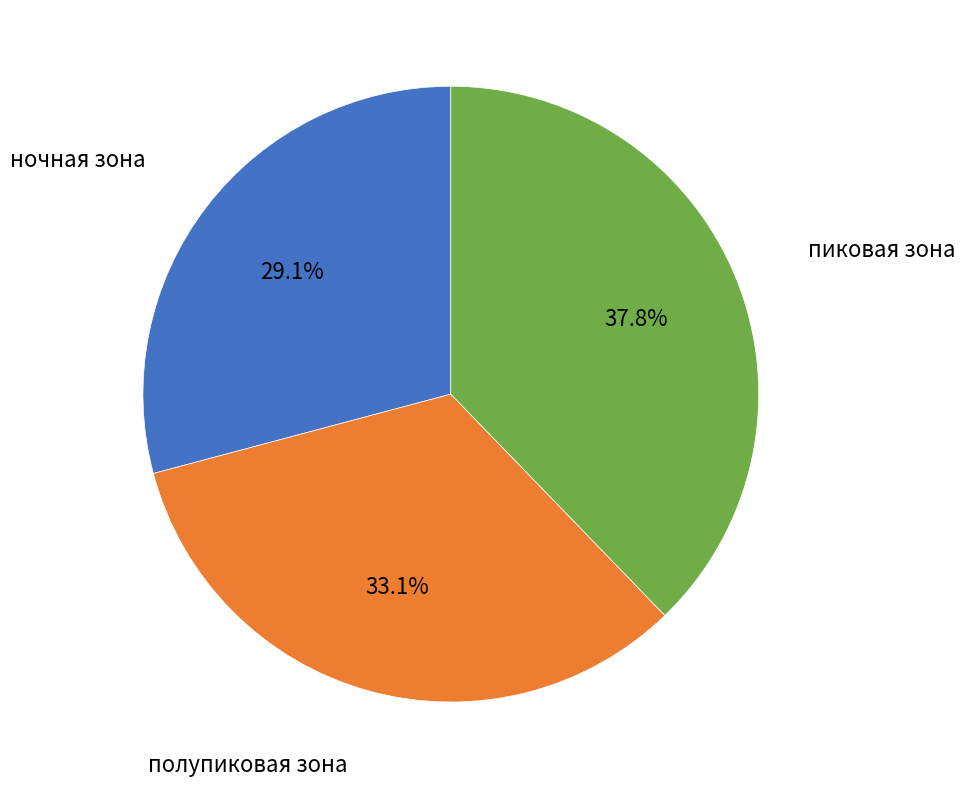

Is there any slice that represents more than half of the pie?

No